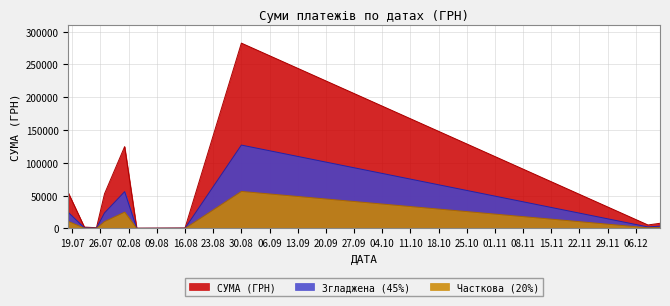

At which label is the value closest to 141308?

01.08.2016